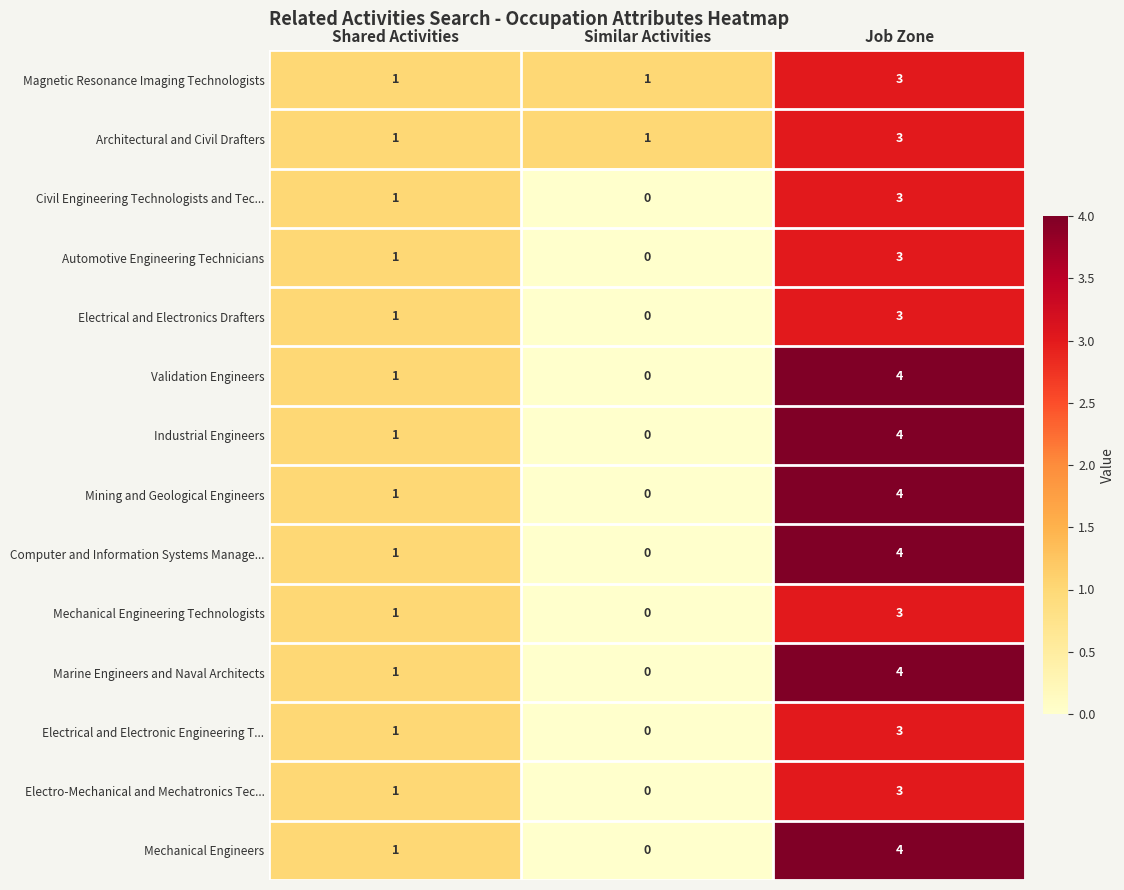

The Mechanical Engineering Technologists series shows 0 at Shared Activities. True or false?

False